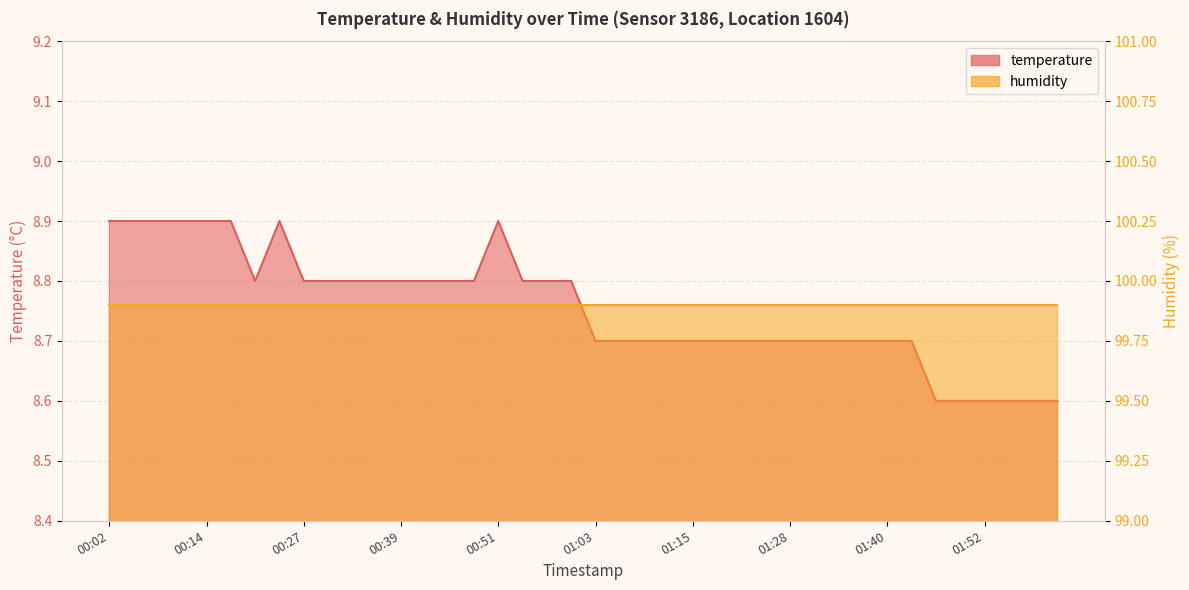

Reading left to right, extract all data points from this chart.

8.9	8.9	8.9	8.9	8.9	8.9	8.8	8.9	8.8	8.8	8.8	8.8	8.8	8.8	8.8	8.8	8.9	8.8	8.8	8.8	8.7	8.7	8.7	8.7	8.7	8.7	8.7	8.7	8.7	8.7	8.7	8.7	8.7	8.7	8.6	8.6	8.6	8.6	8.6	8.6